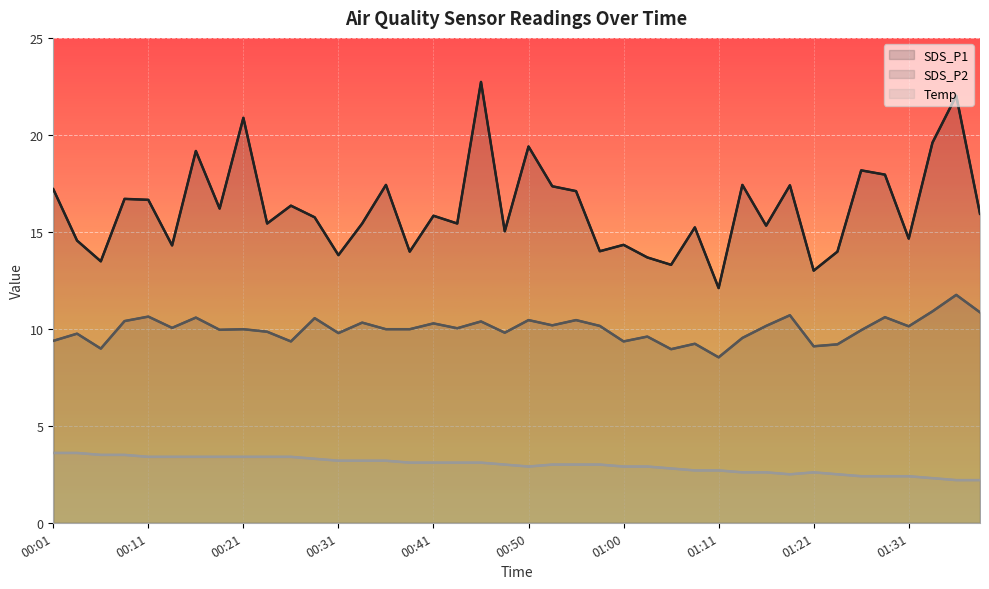

In SDS_P1, how many points are lower than both neighbors (excluding endpoints)?

14